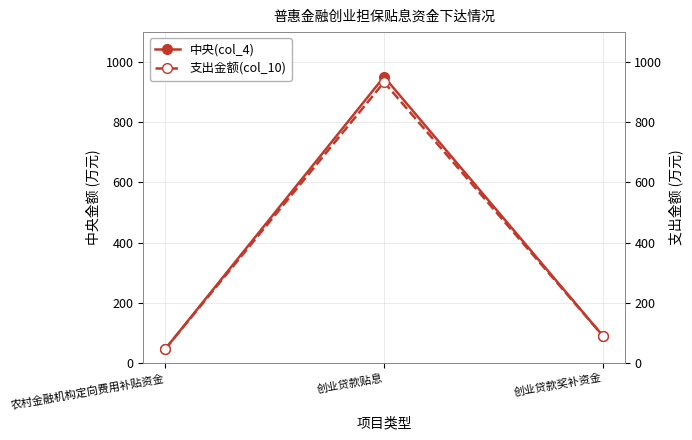

How many lines are shown in the chart?

2